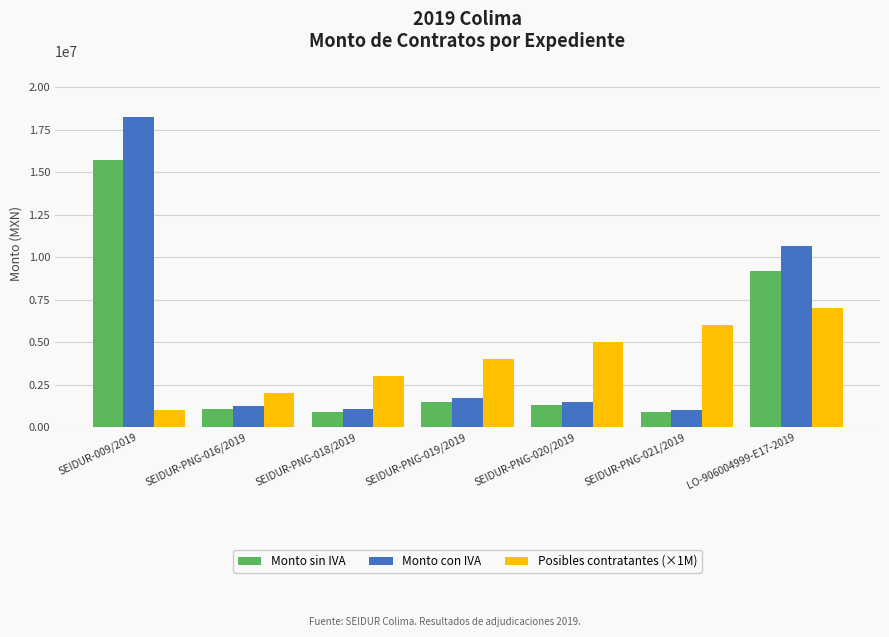

At how many categories does at least one series exceed 15719870?

1